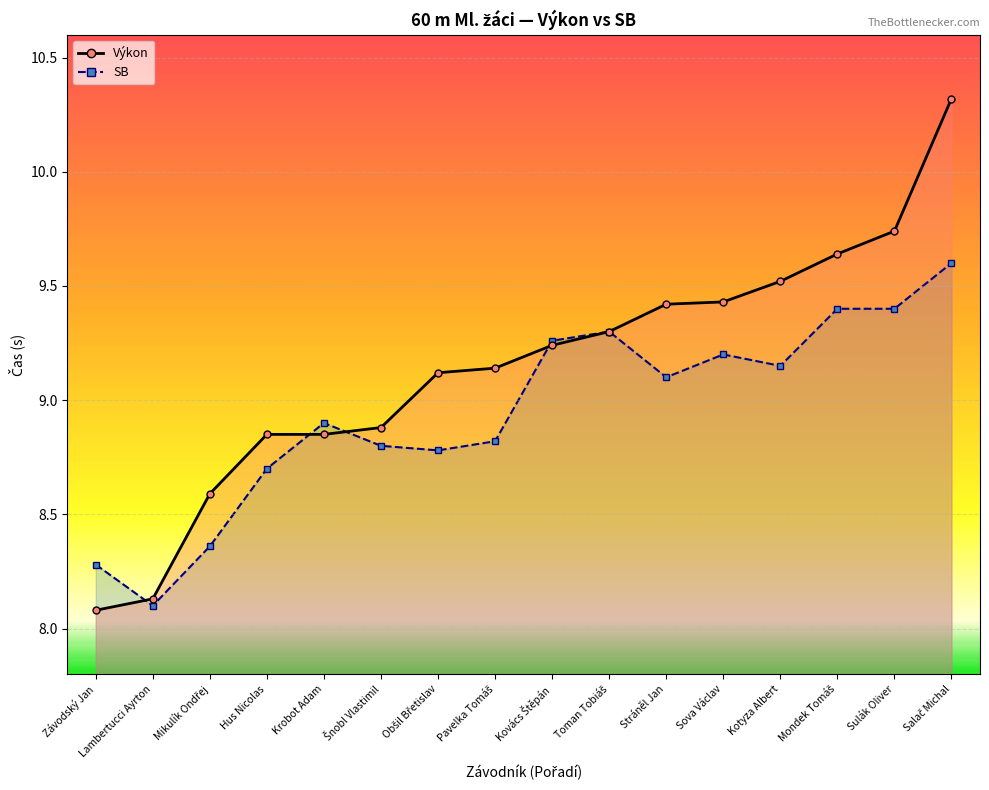

List the labels in order of value, largest first.

Salač Michal, Sulák Oliver, Mondek Tomáš, Kotyza Albert, Sova Václav, Stráněl Jan, Toman Tobiáš, Kovács Štěpán, Pavelka Tomáš, Obšil Břetislav, Šnobl Vlastimil, Hus Nicolas, Krobot Adam, Mikulík Ondřej, Lambertucci Ayrton, Závodský Jan